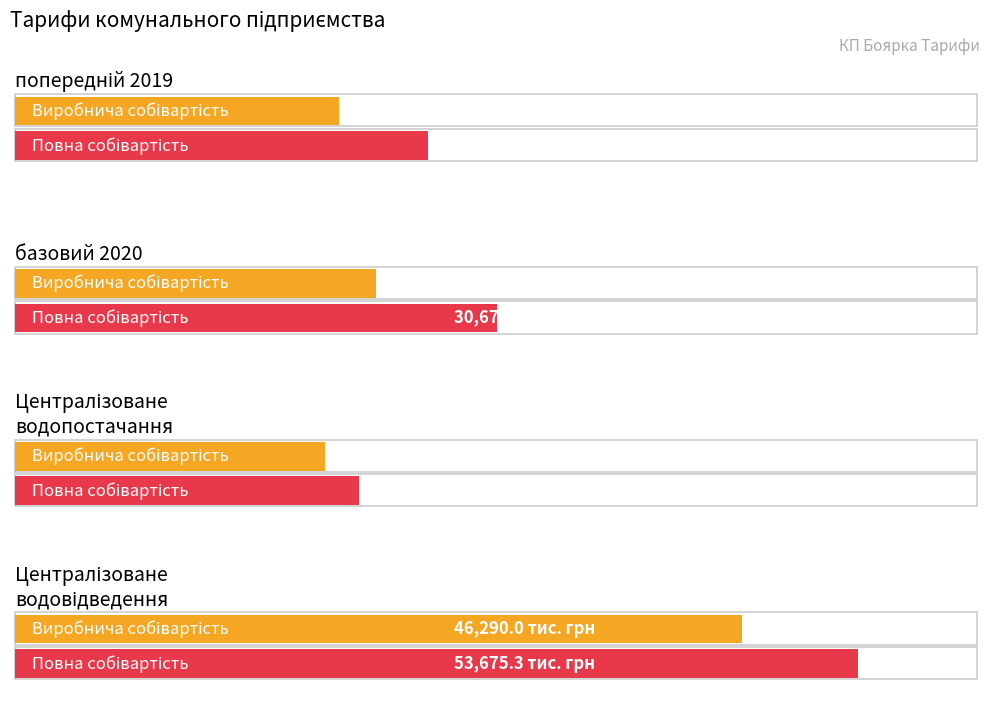

The value of Витрати на збут at базовий 2020 is 540.9. True or false?

False